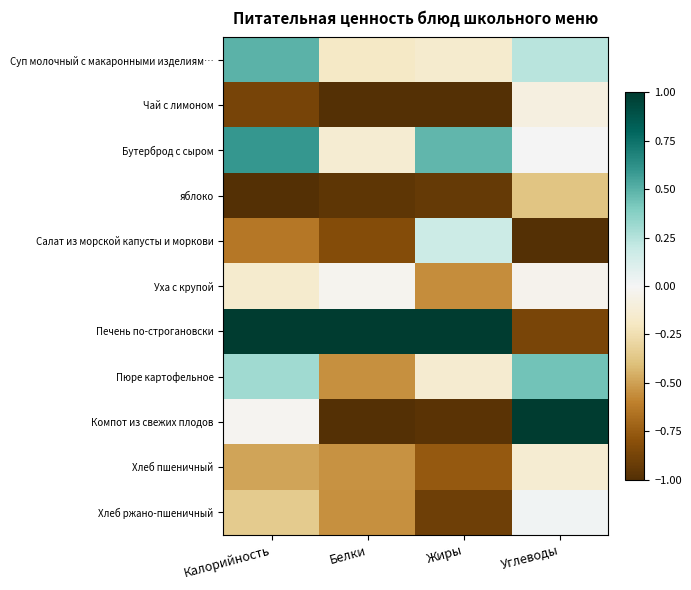

What is the maximum value shown in the chart?

1.0